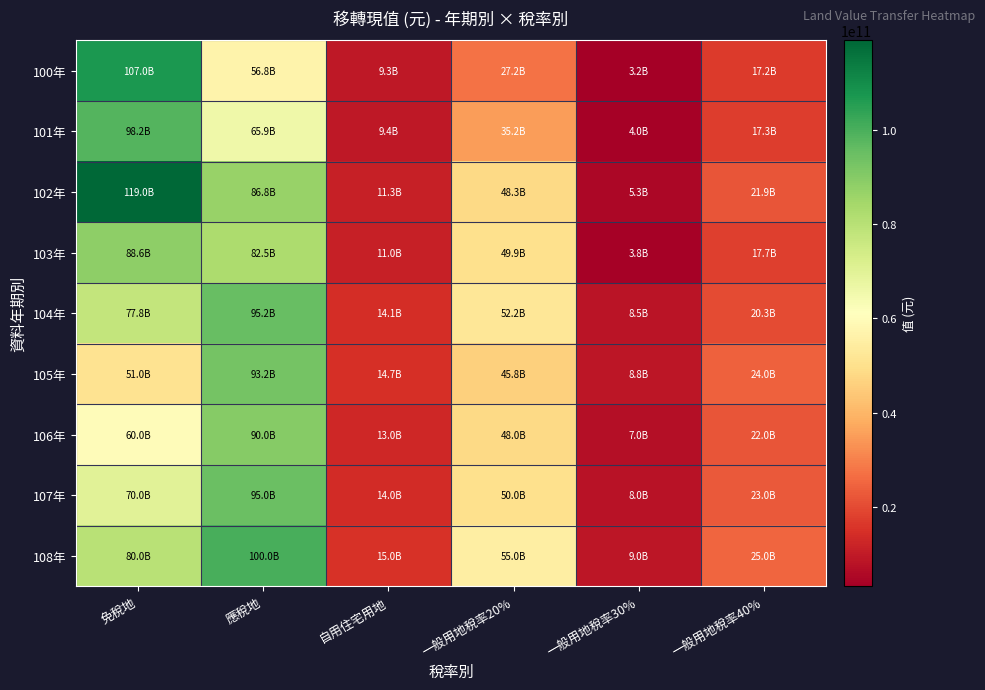

Rank the series by their maximum value, from lowest to highest.

103年, 106年, 105年, 107年, 104年, 101年, 108年, 100年, 102年